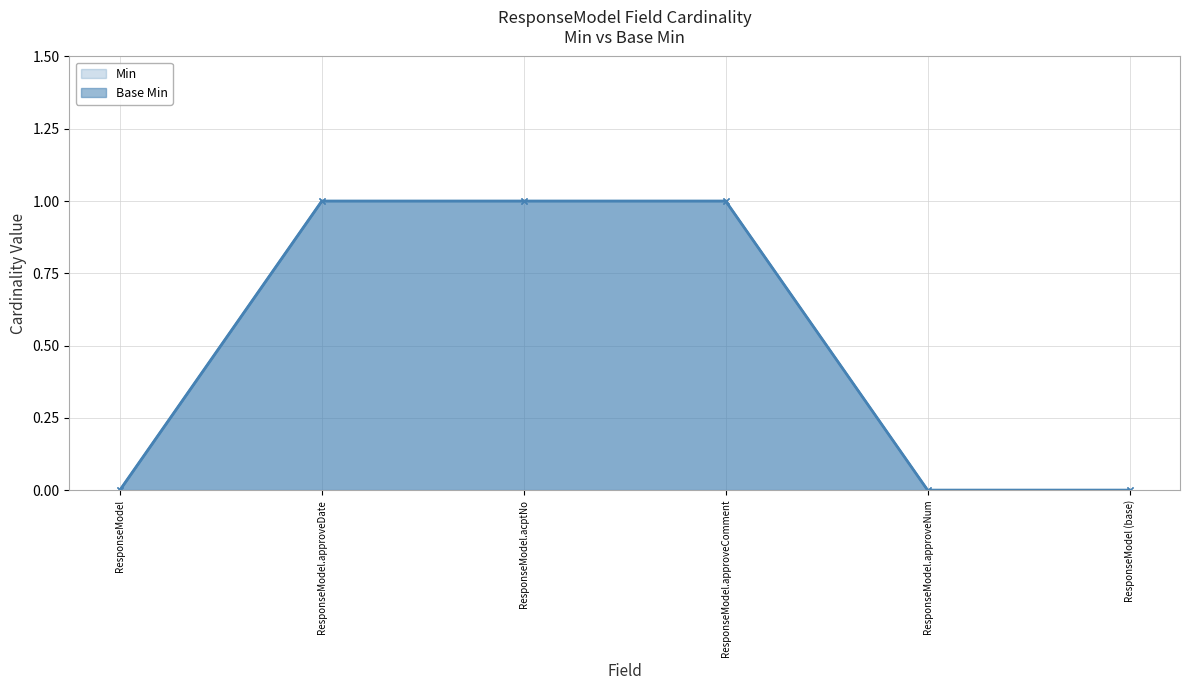

True or false: Min has more than 1 points higher than both neighbors.

False